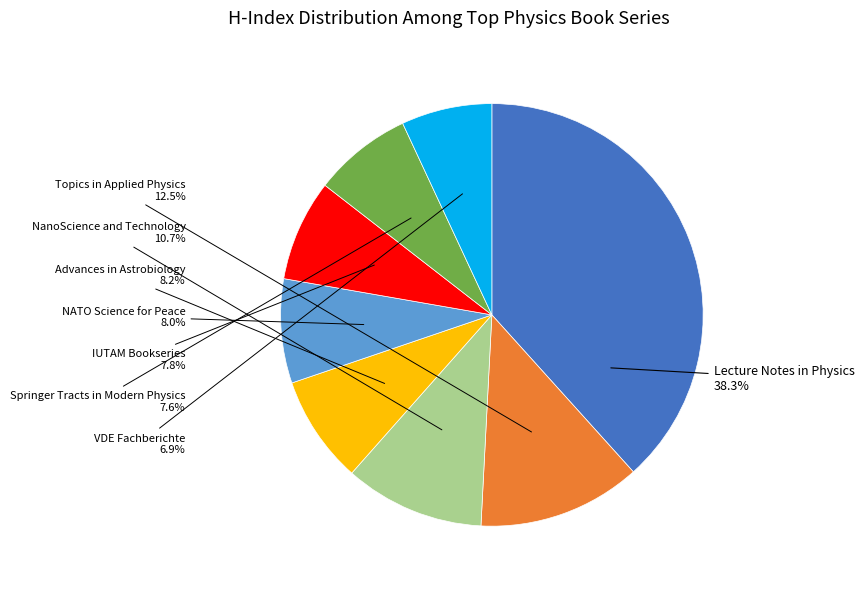

Is there any slice that represents more than half of the pie?

No